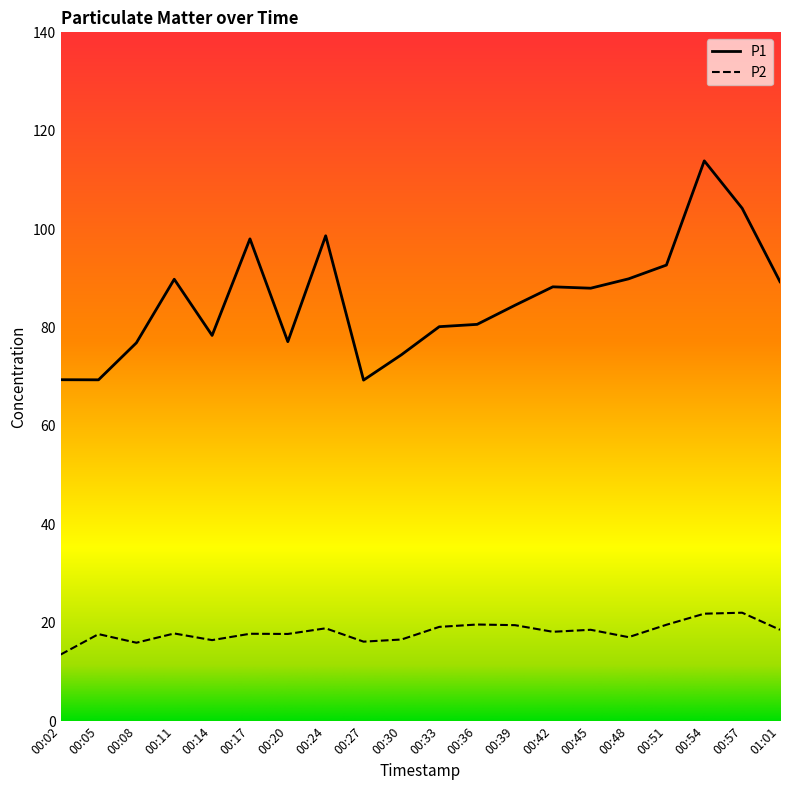

Which series has the largest total across all categories?

P1